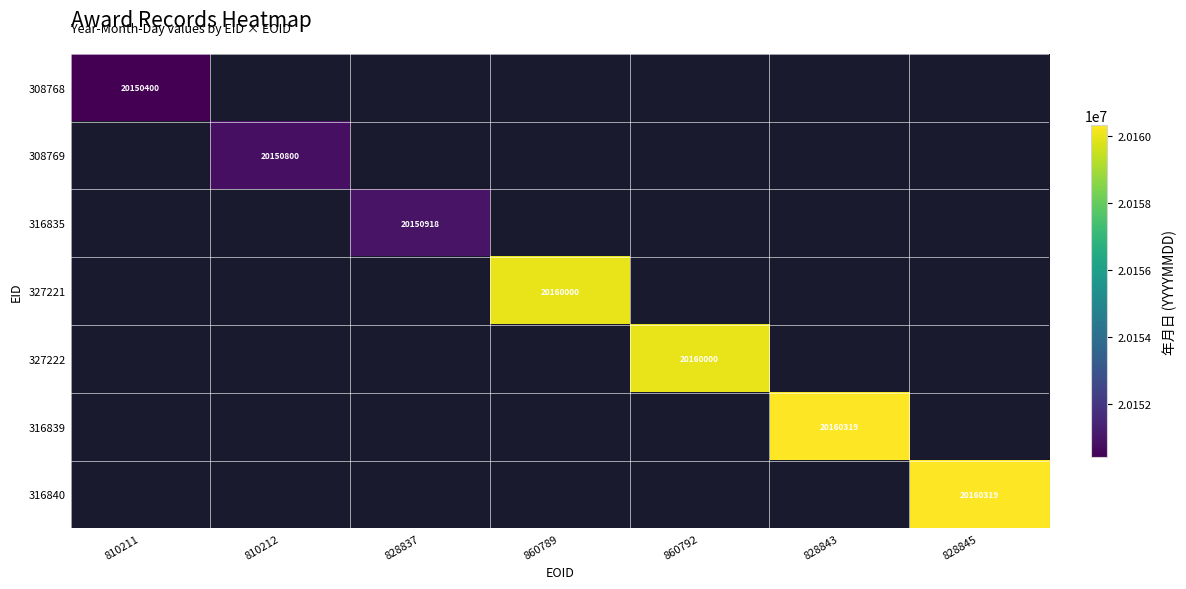

Is it true that 316840 equals 6728238 at 828845?

False